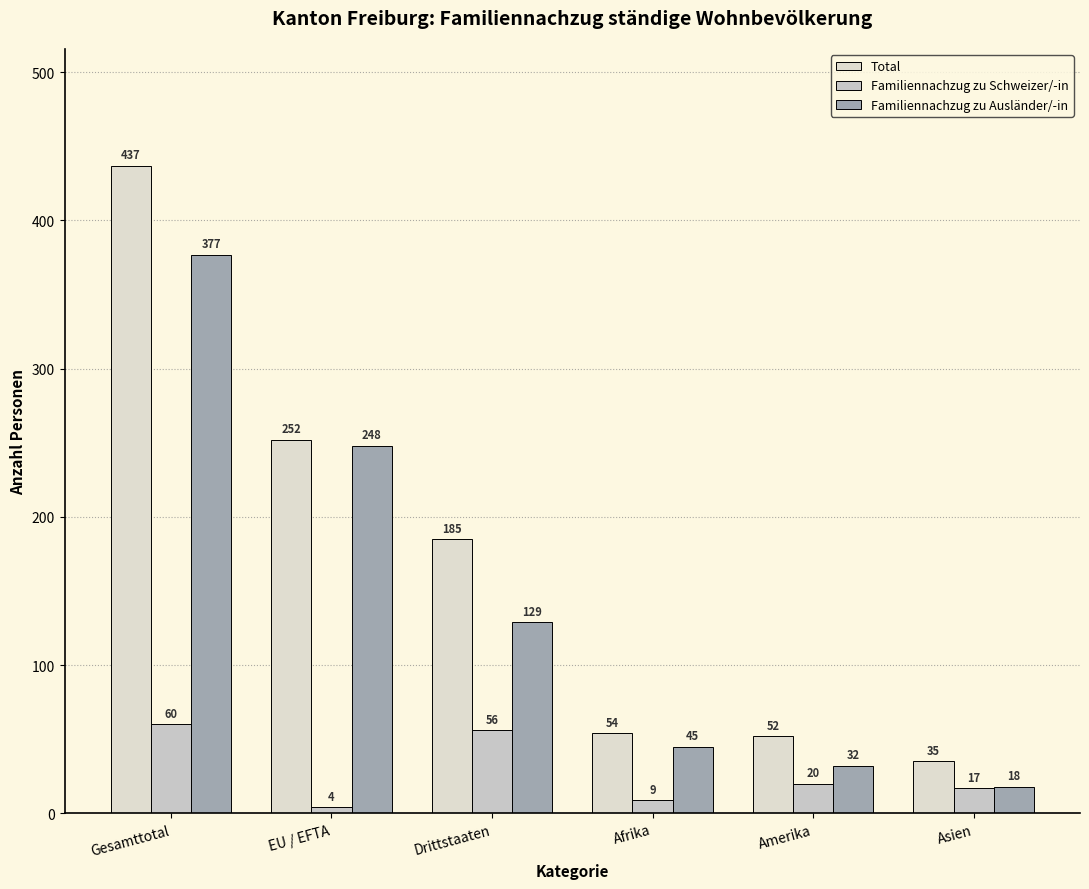

List the series in order of their overall mean, lowest first.

Familiennachzug zu Schweizer/-in, Familiennachzug zu Ausländer/-in, Total